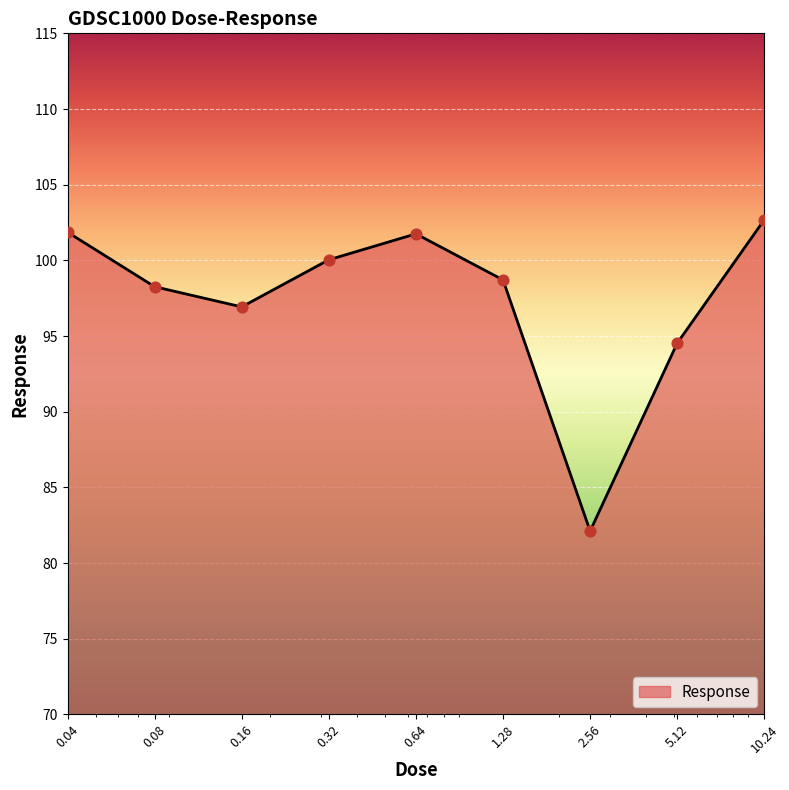

What is the smallest value displayed?

82.1